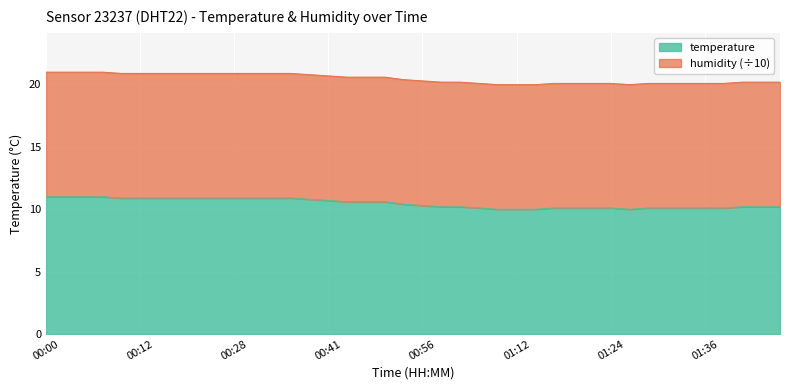

List the labels in order of value, smallest first.

01:09, 01:12, 01:14, 01:26, 01:07, 01:16, 01:19, 01:21, 01:24, 01:29, 01:31, 01:34, 01:36, 01:42, 00:58, 01:01, 01:47, 01:50, 01:53, 00:56, 00:54, 00:43, 00:45, 00:48, 00:41, 00:38, 00:09, 00:12, 00:14, 00:17, 00:23, 00:26, 00:28, 00:31, 00:33, 00:36, 00:00, 00:02, 00:04, 00:07